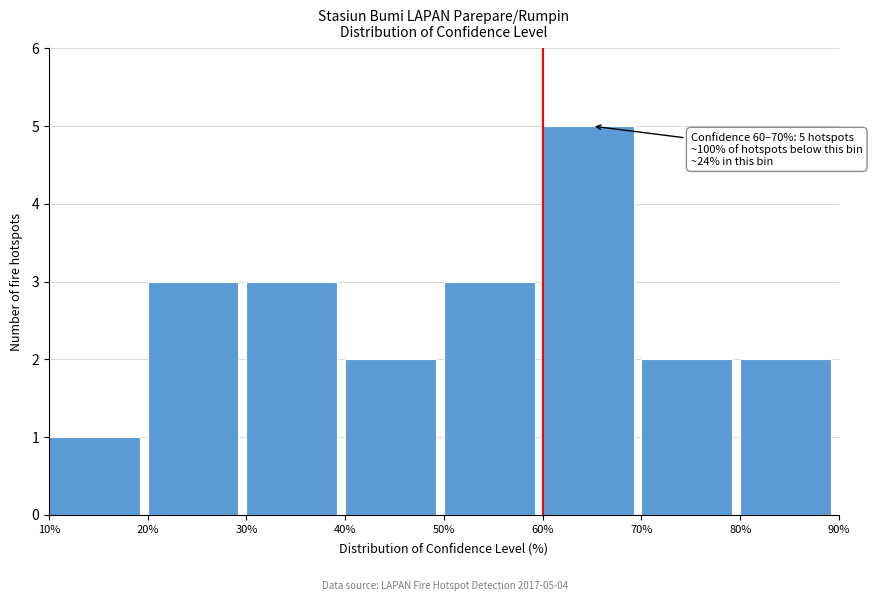

Over which range of the x-axis is the bar tallest?

60% to 70%